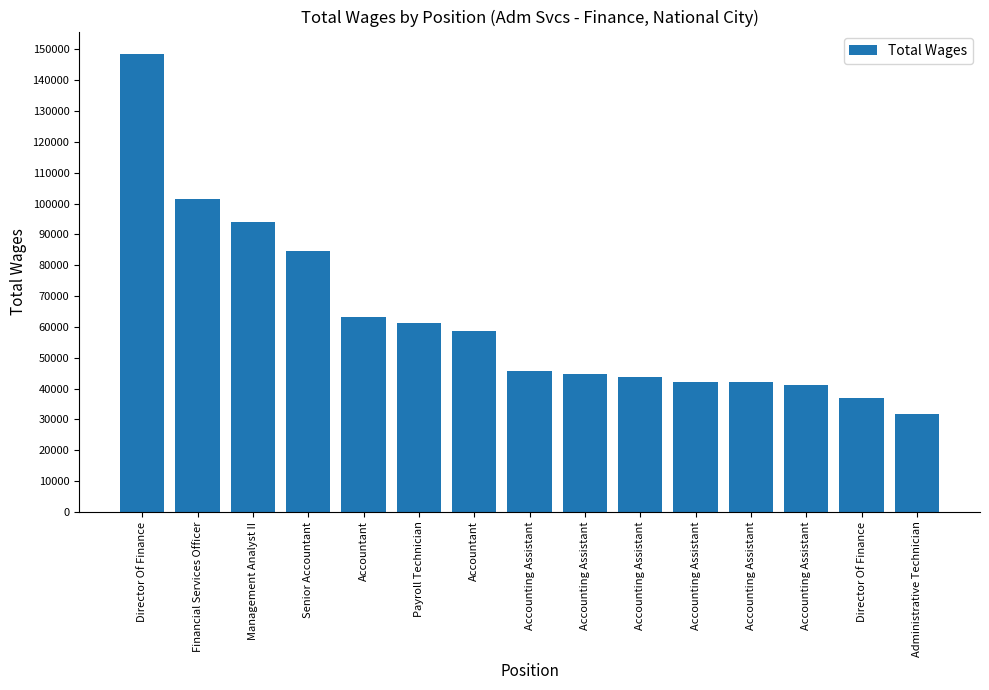

Is it true that the value at Administrative Technician is 31680?

True